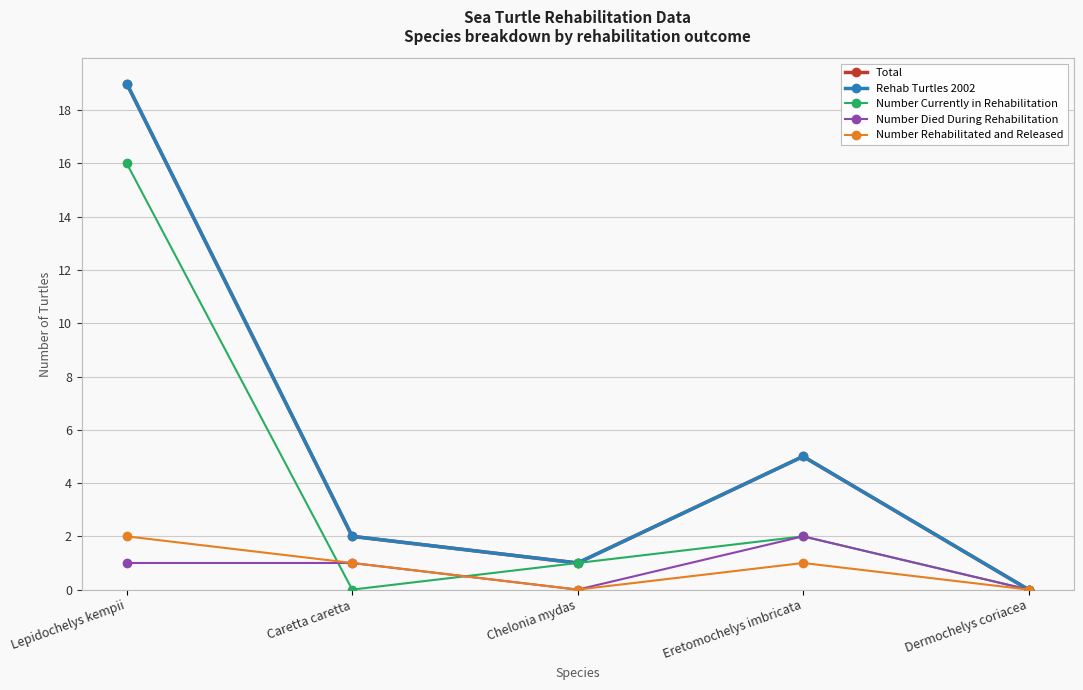

Is this an area chart (filled region under the line)?

No